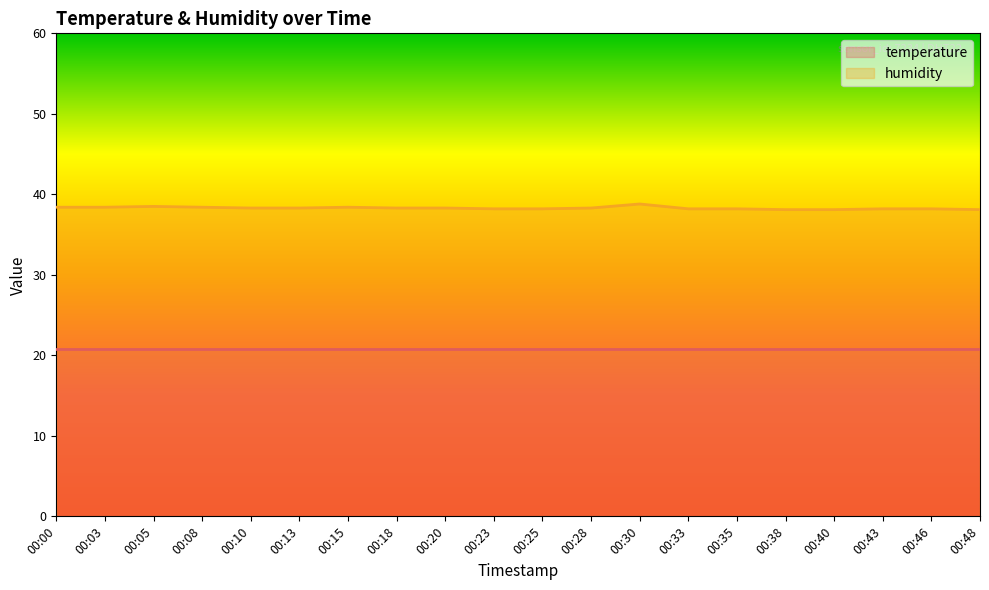

What is the sum of all values?

765.9